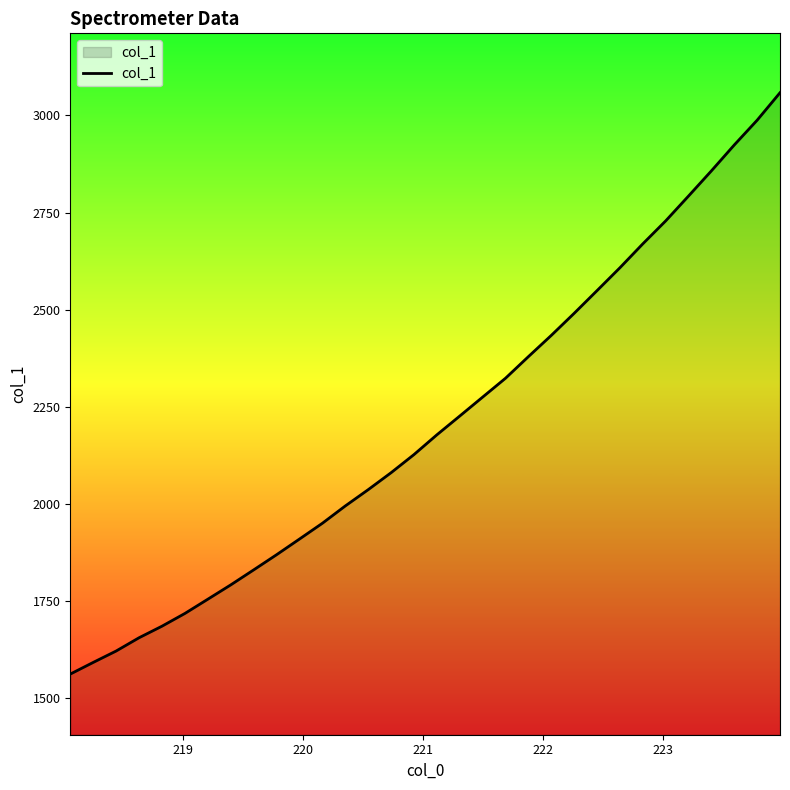

What is the smallest value displayed?

1561.7